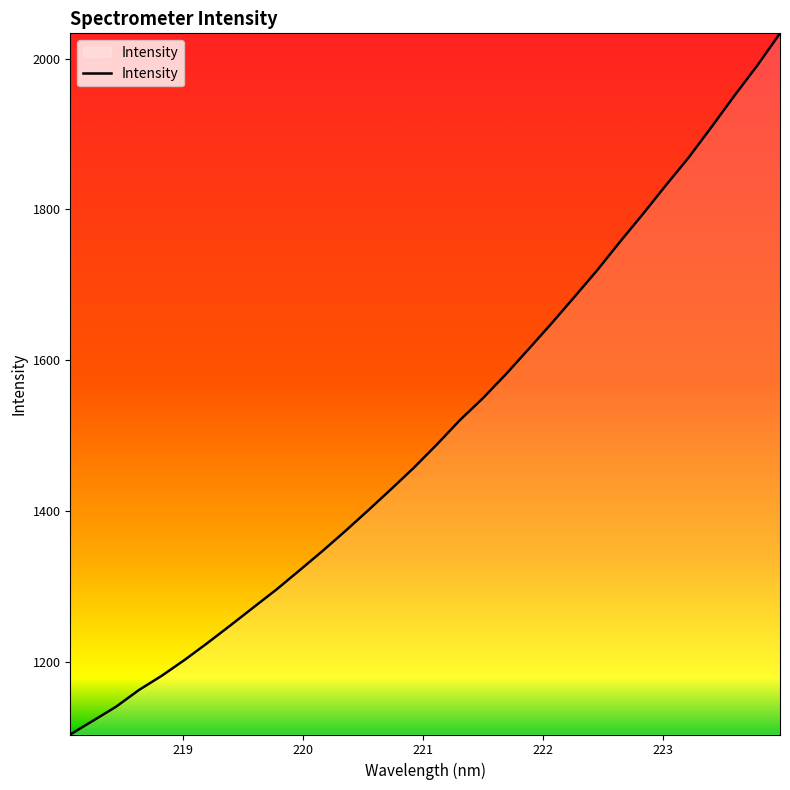

What is the difference between the maximum and minimum values?

930.5